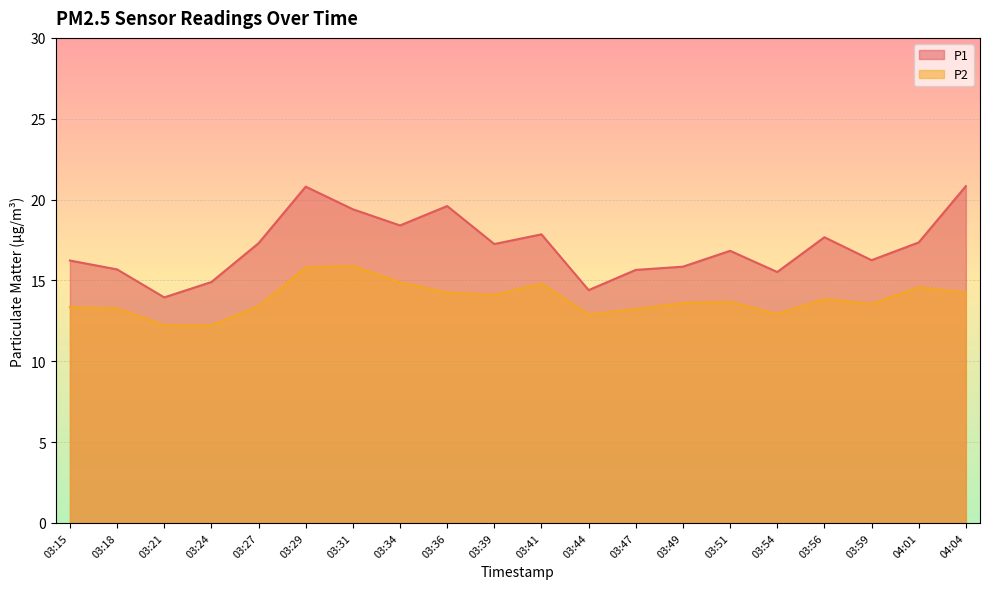

Where is the first local maximum for P1?

03:29